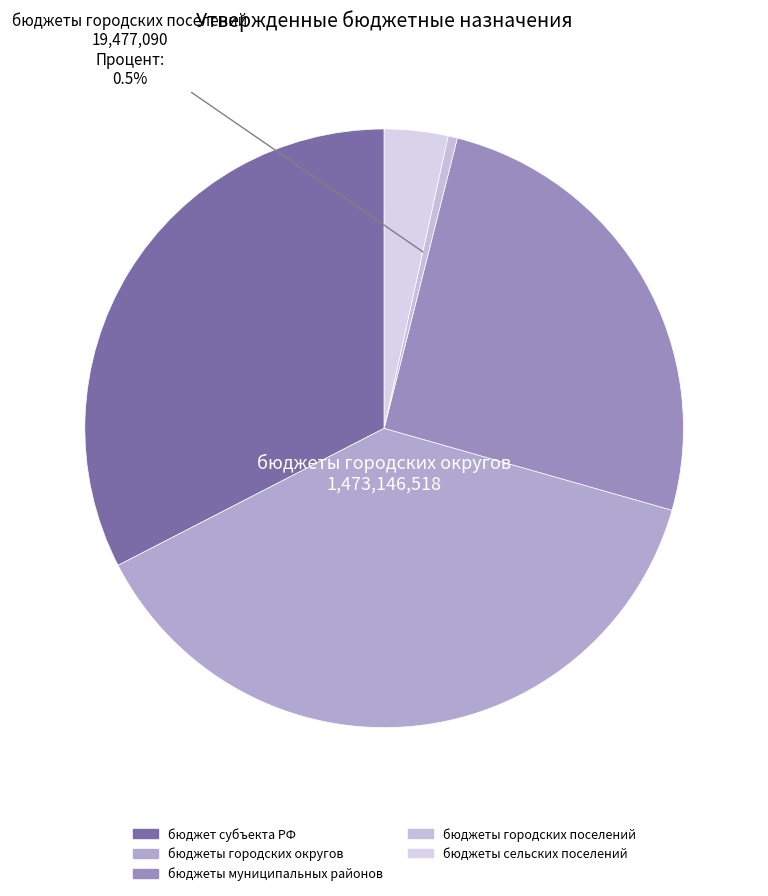

Count the number of slices in the pie.

5